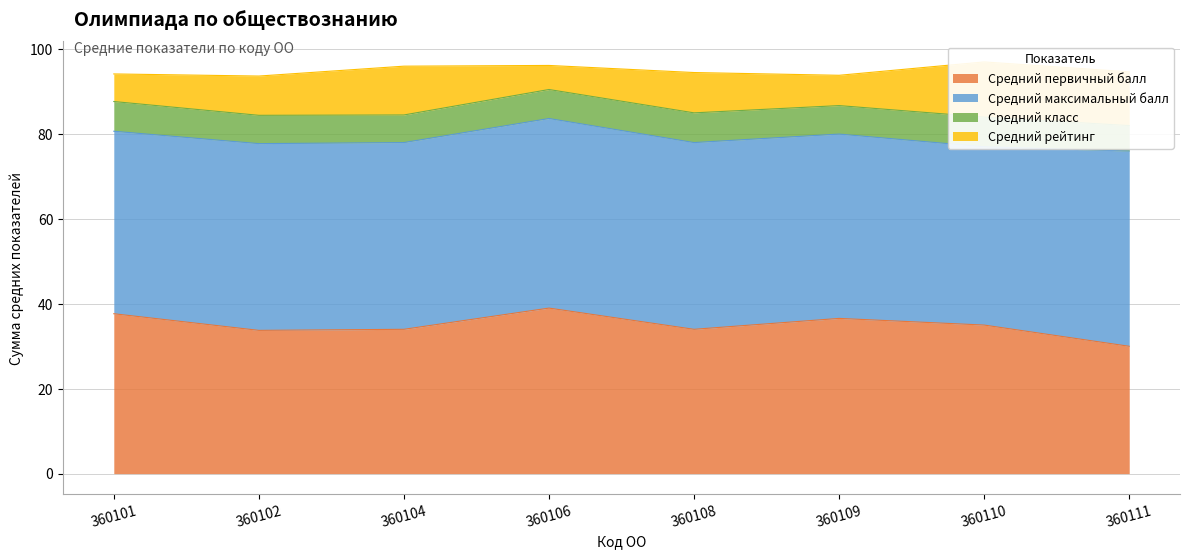

Reading left to right, transcribe all the data shown in this chart.

Средний первичный балл: 37.7	33.8	34.0	39.0	34.0	36.6	35.0	30.0
Средний максимальный балл: 43.0	44.0	44.0	44.7	44.0	43.4	42.0	46.0
Средний класс: 7.0	6.7	6.5	6.8	7.0	6.7	7.0	6.0
Средний рейтинг: 6.5	9.2	11.5	5.7	9.5	7.1	13.0	12.7